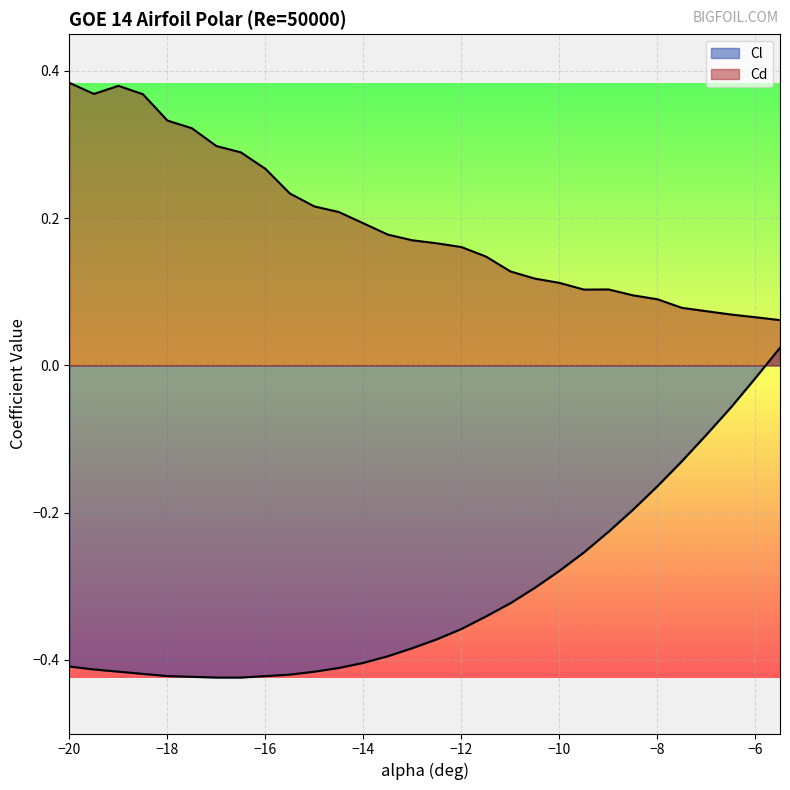

How many lines are shown in the chart?

2